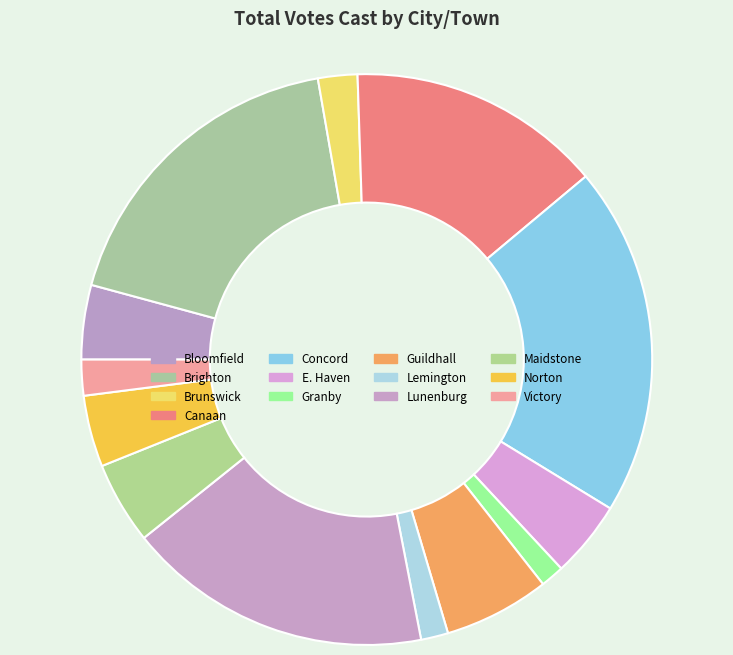

Is it true that E. Haven is 4% of the pie?

True